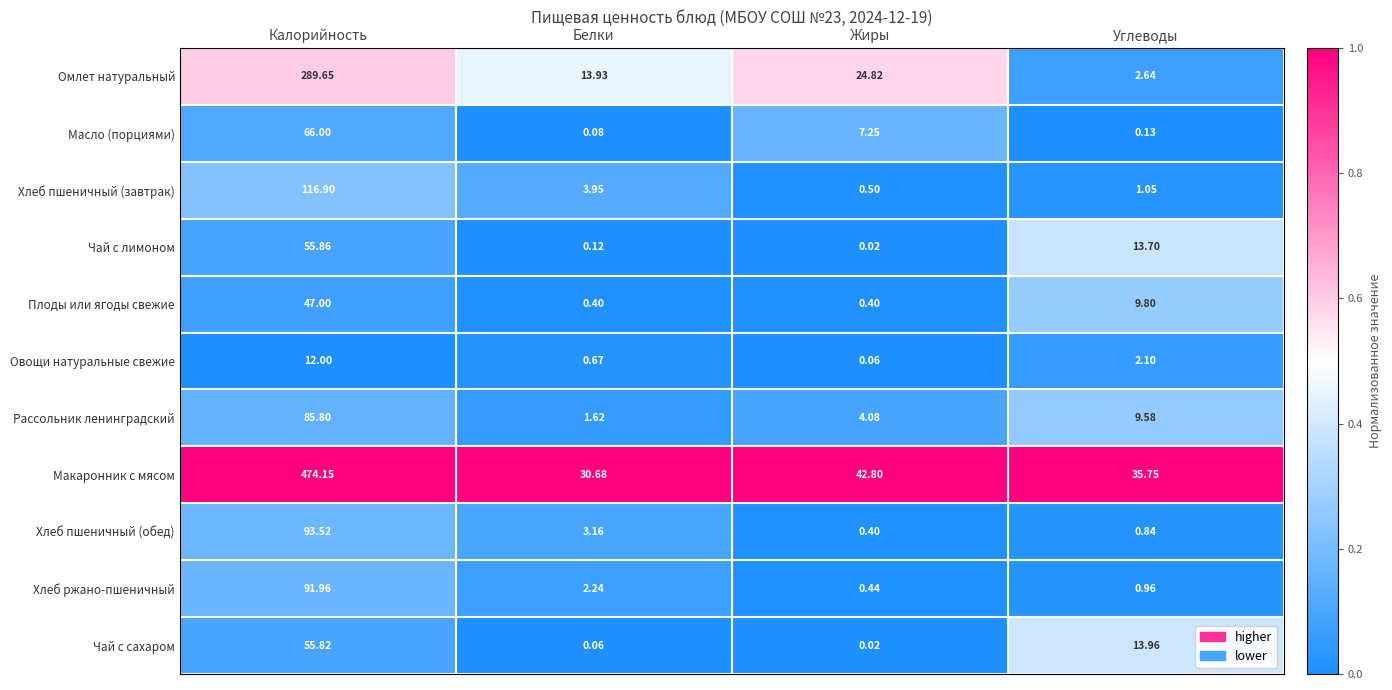

How many distinct data groups are displayed?

11